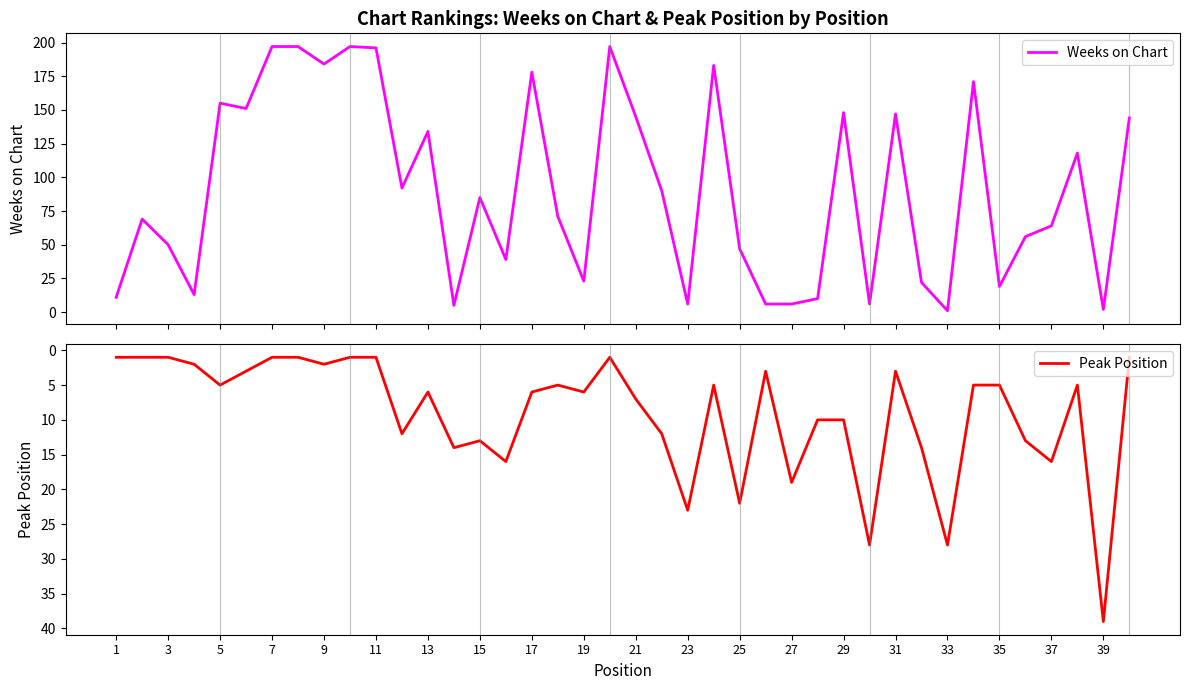

Which series has the largest total across all categories?

Weeks on Chart